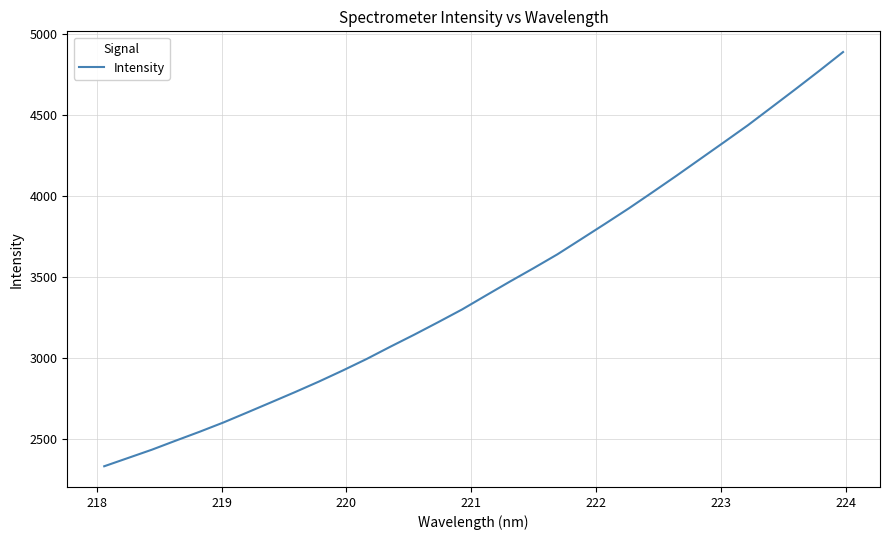

What is the smallest value displayed?

2330.4